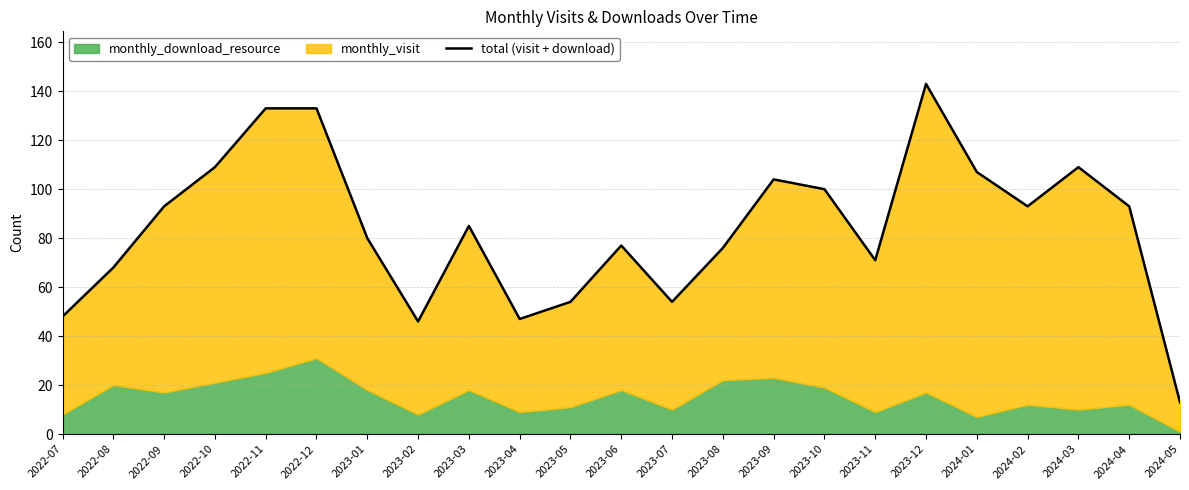

Reading left to right, transcribe all the data shown in this chart.

48	68	93	109	133	133	80	46	85	47	54	77	54	76	104	100	71	143	107	93	109	93	13